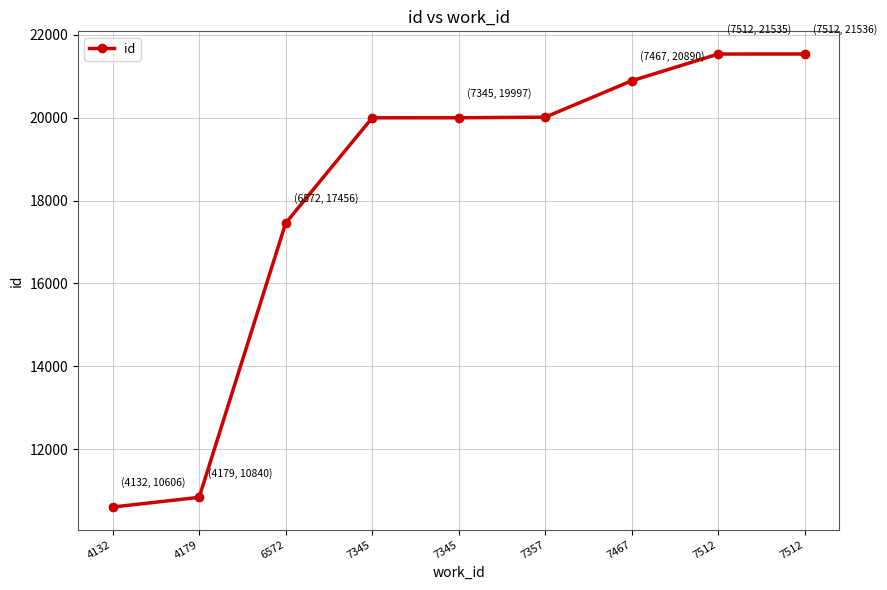

What is the difference between the maximum and minimum values?

10930